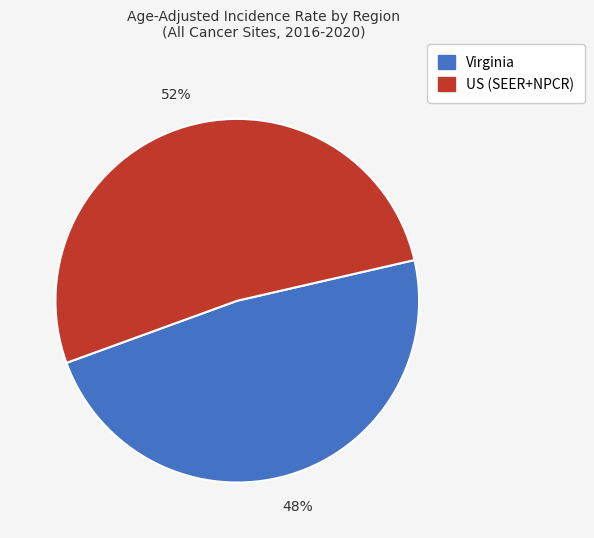

The Virginia slice represents 57% of the pie. True or false?

False